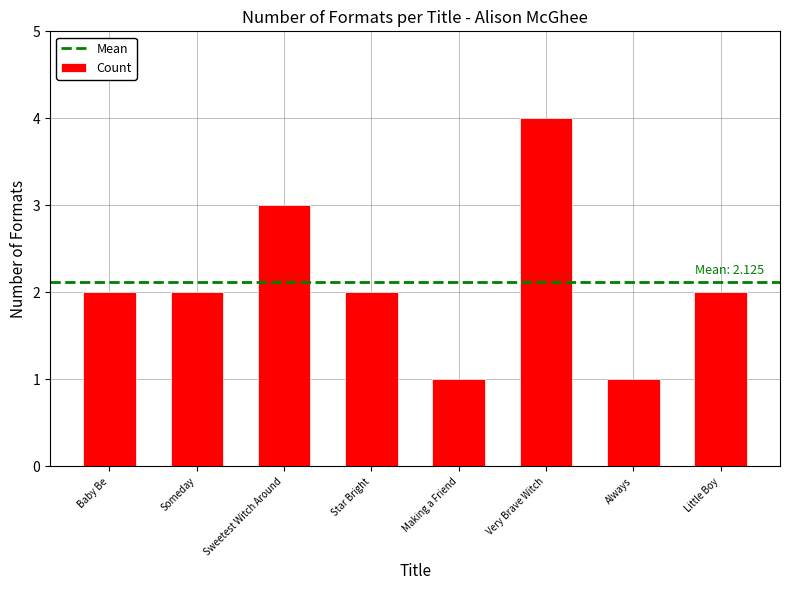

How many distinct data groups are displayed?

1